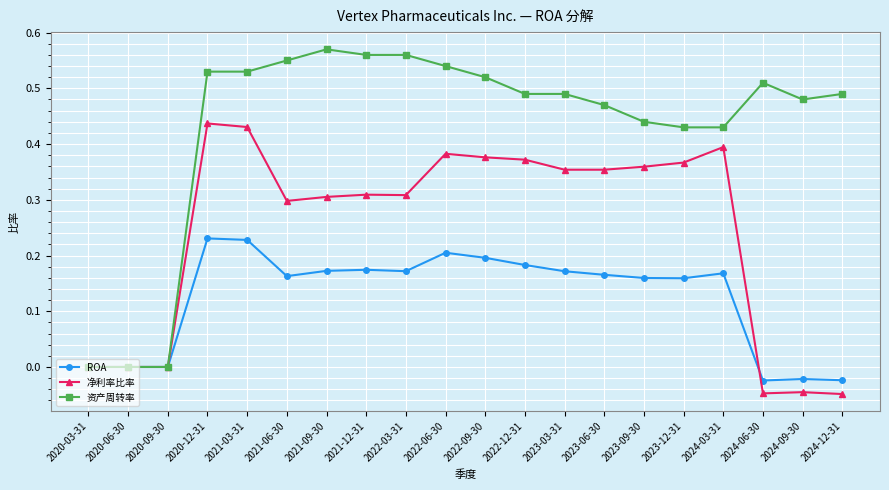

Rank the series at 2020-12-31 from highest to lowest value.

资产周转率, 净利率比率, ROA